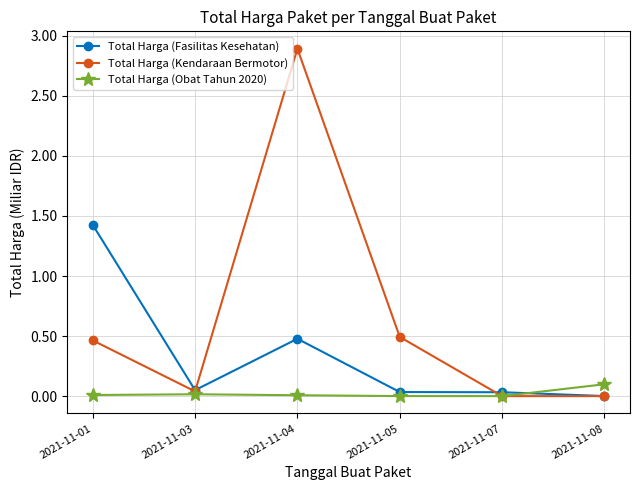

Rank the series by their maximum value, from lowest to highest.

Total Harga (Obat Tahun 2020), Total Harga (Fasilitas Kesehatan), Total Harga (Kendaraan Bermotor)